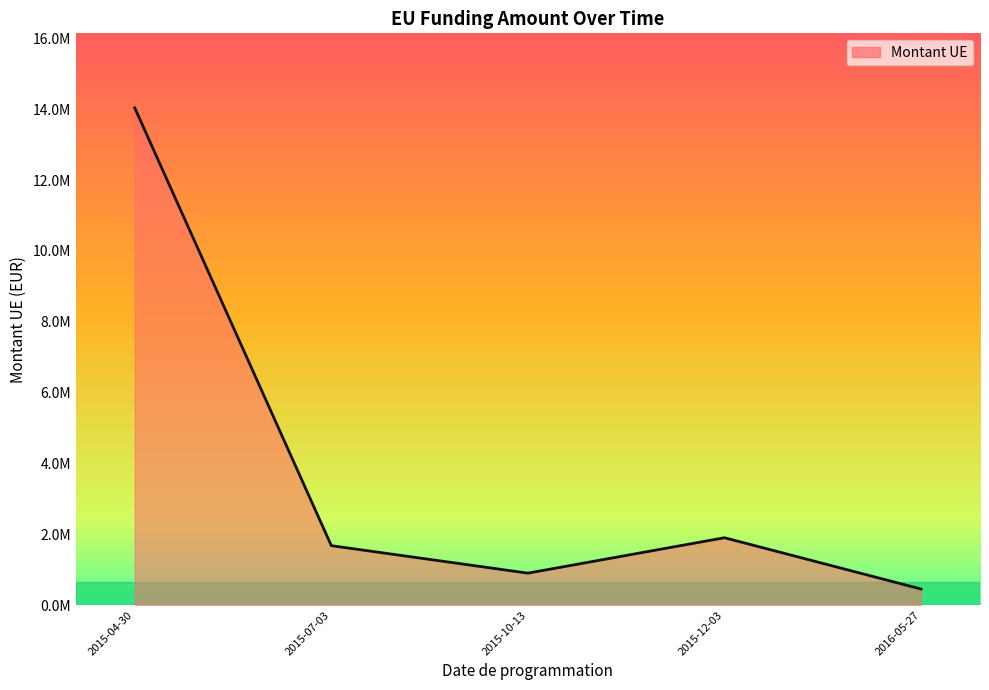

How many lines are shown in the chart?

1